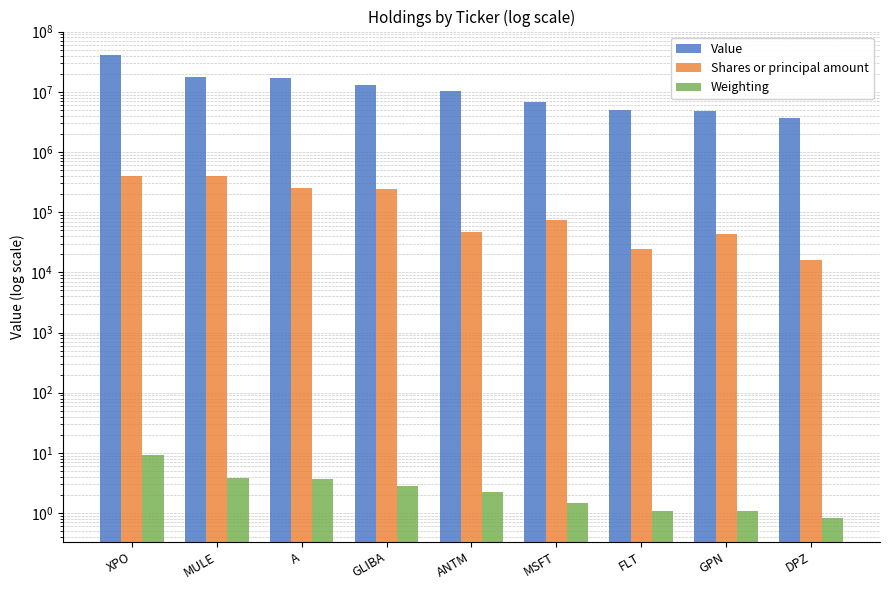

Reading left to right, transcribe all the data shown in this chart.

Value: 41352000.0	17317000.0	16967000.0	12758000.0	10334000.0	6809000.0	4961000.0	4893000.0	3713000.0
Shares or principal amount: 406168.0	393757.0	253612.0	241250.0	47037.0	74605.0	24500.0	43876.0	15897.0
Weighting: 9.1	3.8	3.7	2.8	2.3	1.5	1.1	1.1	0.8